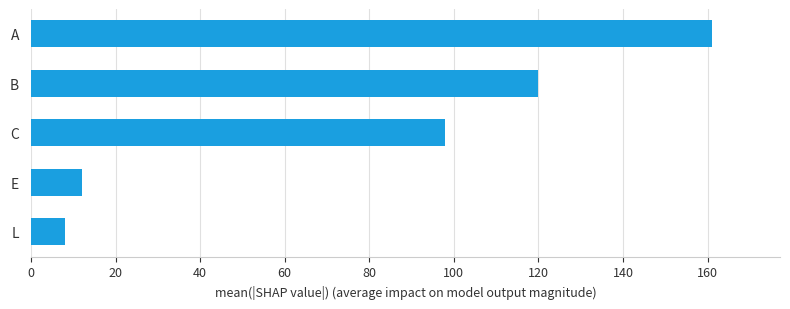

What is the sum of all values?

399